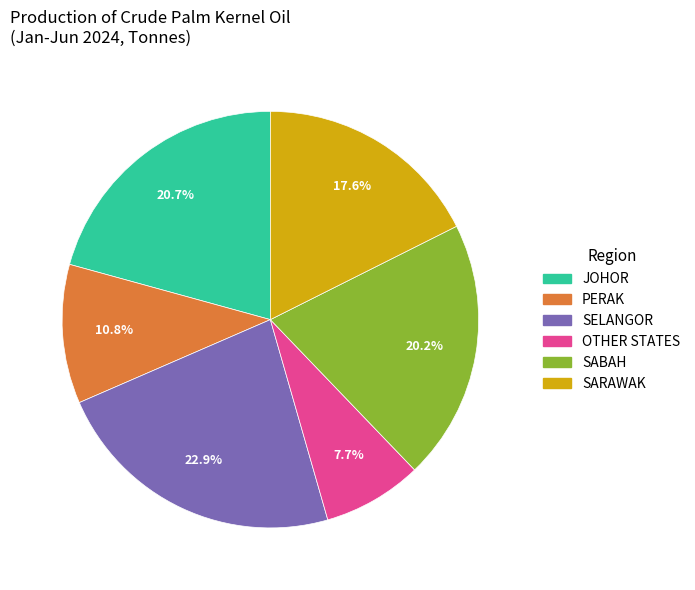

What portion of the pie excludes JOHOR?

79.3%